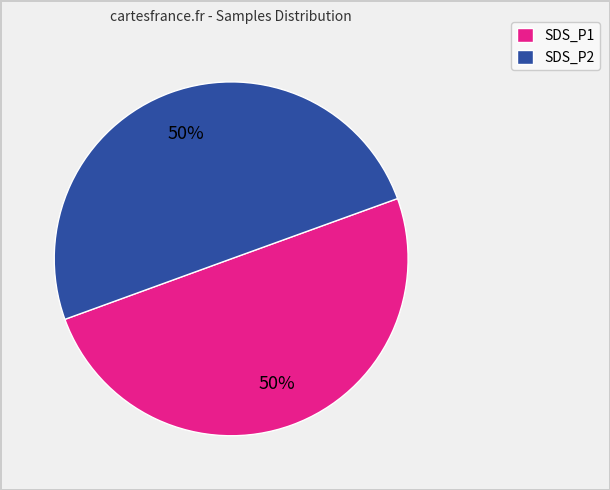

Approximately how many times larger is the value at SDS_P2 compared to SDS_P1?

1.0